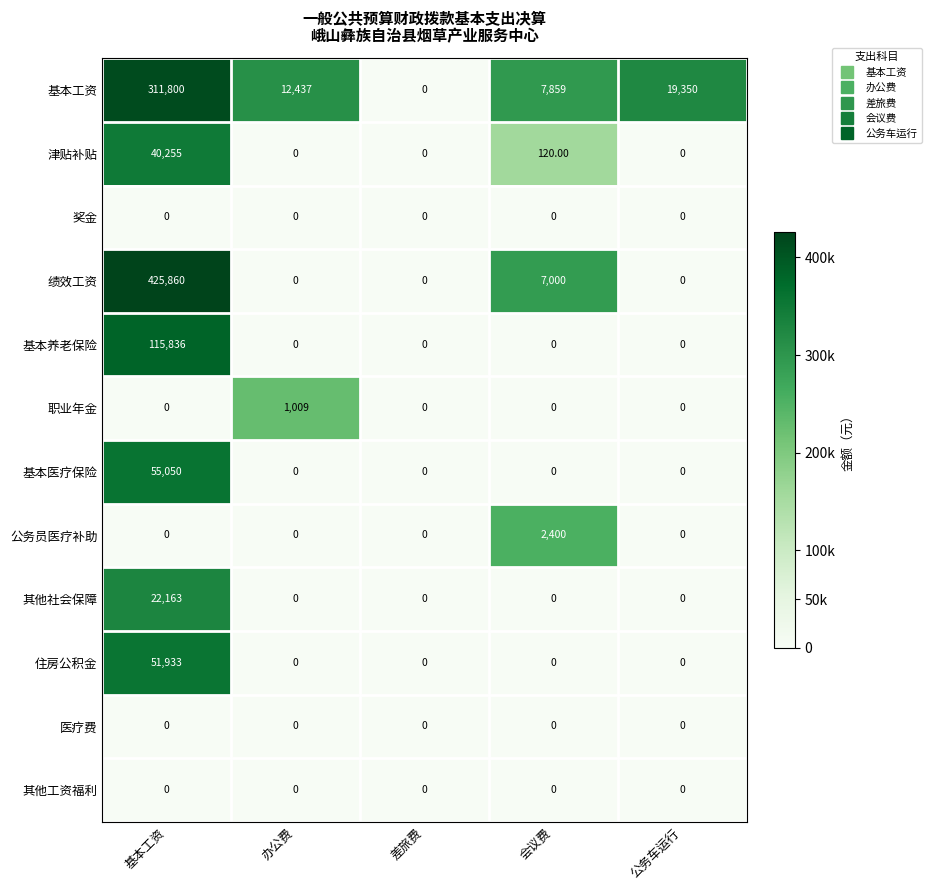

What is the sum of the 基本养老保险 values at 基本工资 and 办公费?

115836